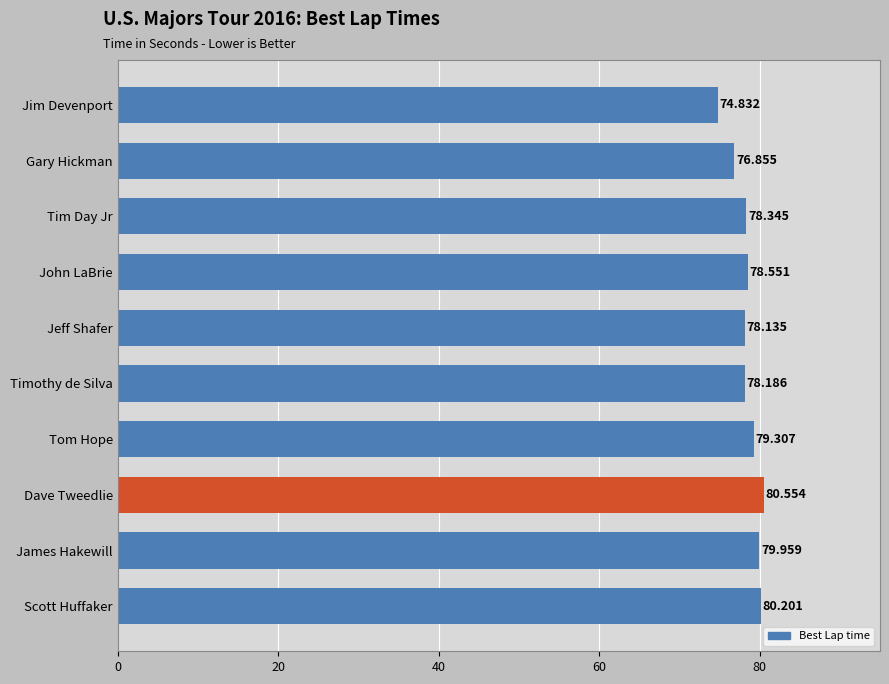

What is the average value?

78.5